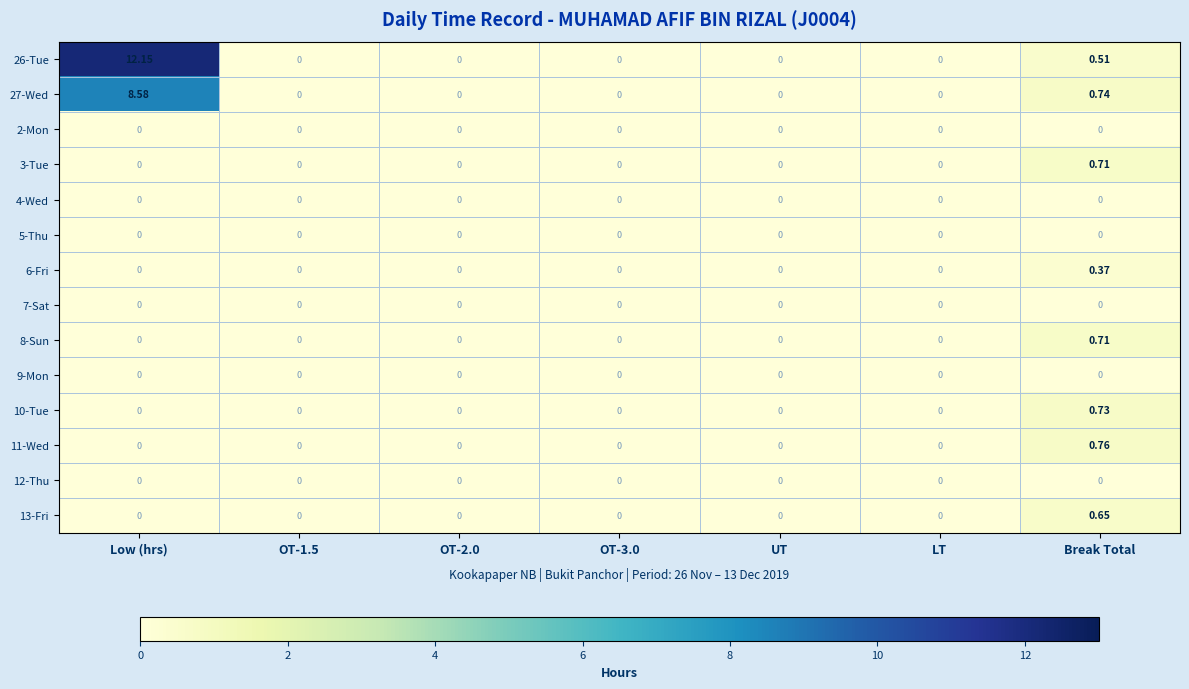

At which label does 6-Fri reach its peak?

Break Total